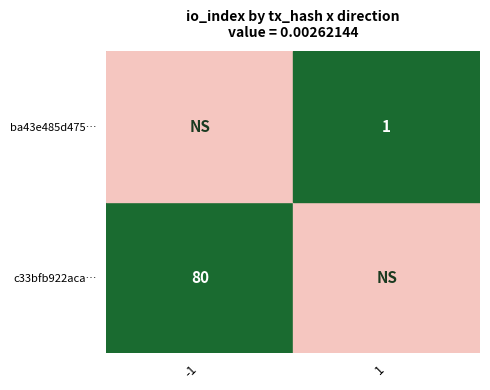

At which category is the sum across all series the highest?

-1